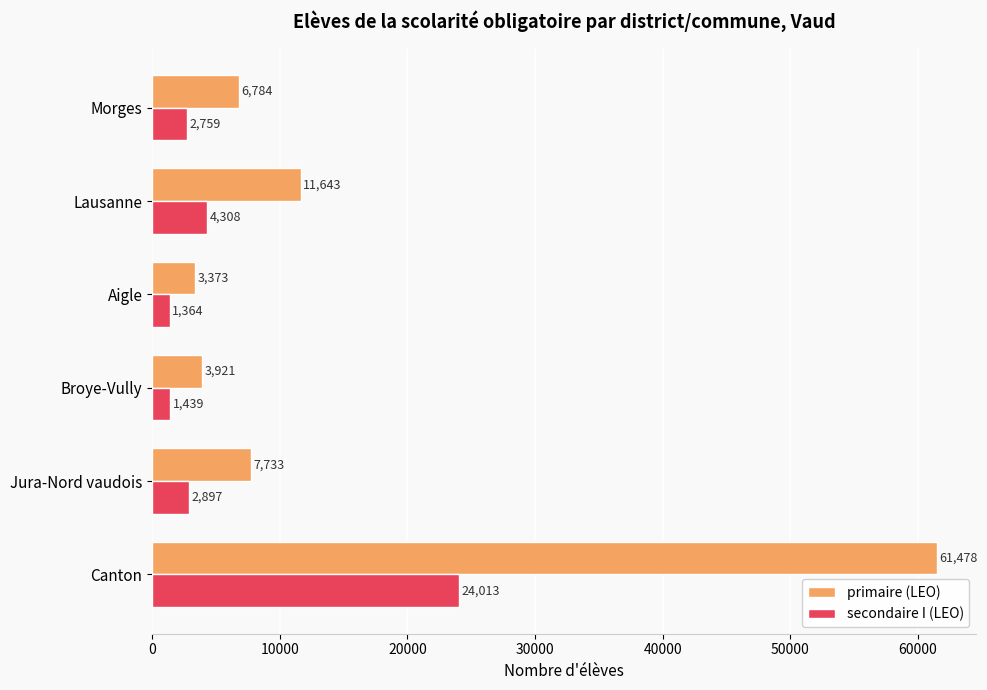

What is the difference between the primaire (LEO) values at Aigle and Lausanne?

8270